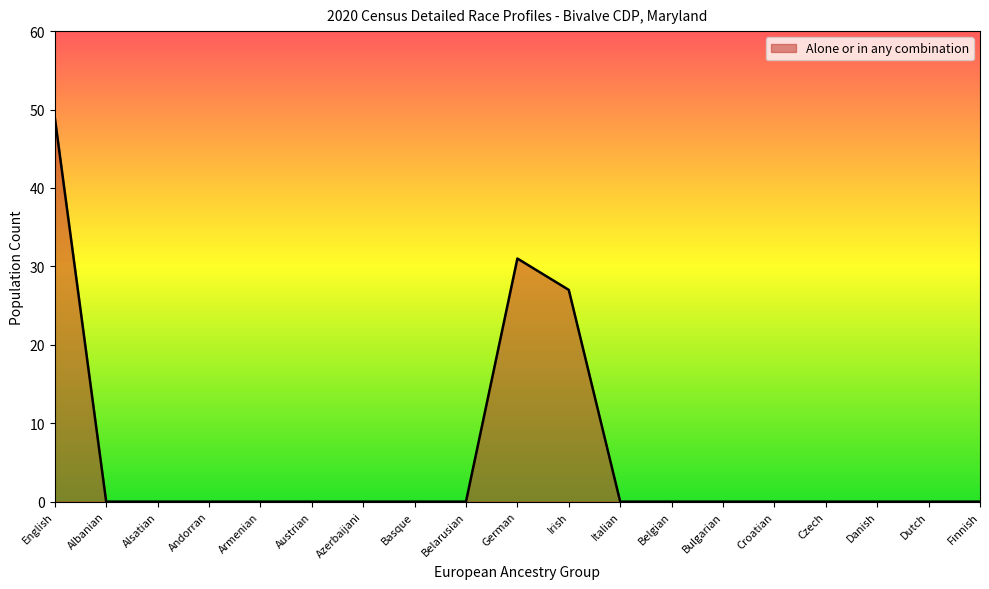

True or false: the data shows -20 at Dutch.

False